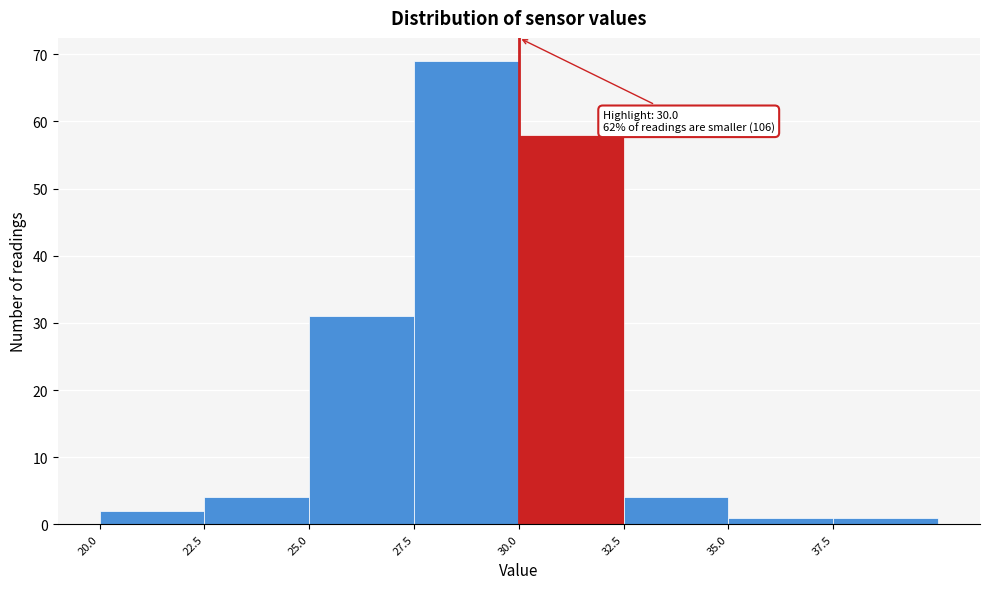

Over which range of the x-axis is the bar tallest?

27.5 to 30.0